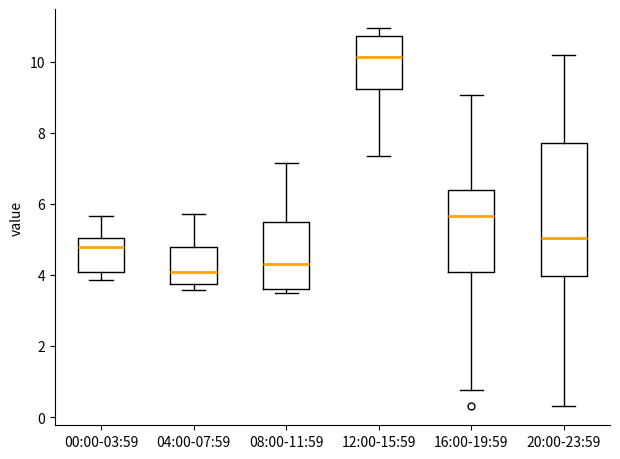

Comparing the boxes themselves (not the whiskers), which one is the tallest?

20:00-23:59